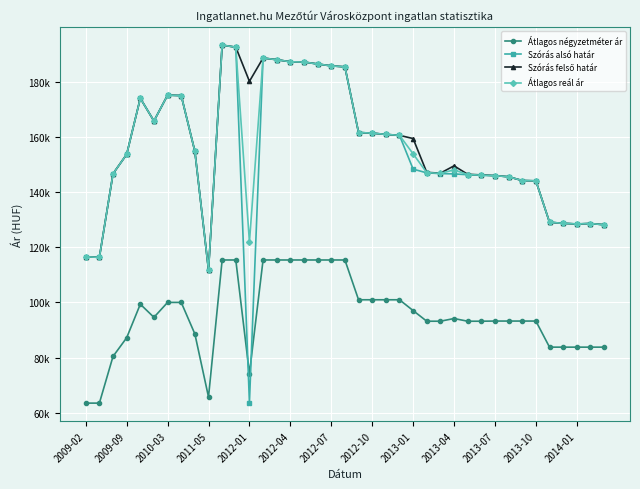

Does the chart have visible grid lines?

Yes